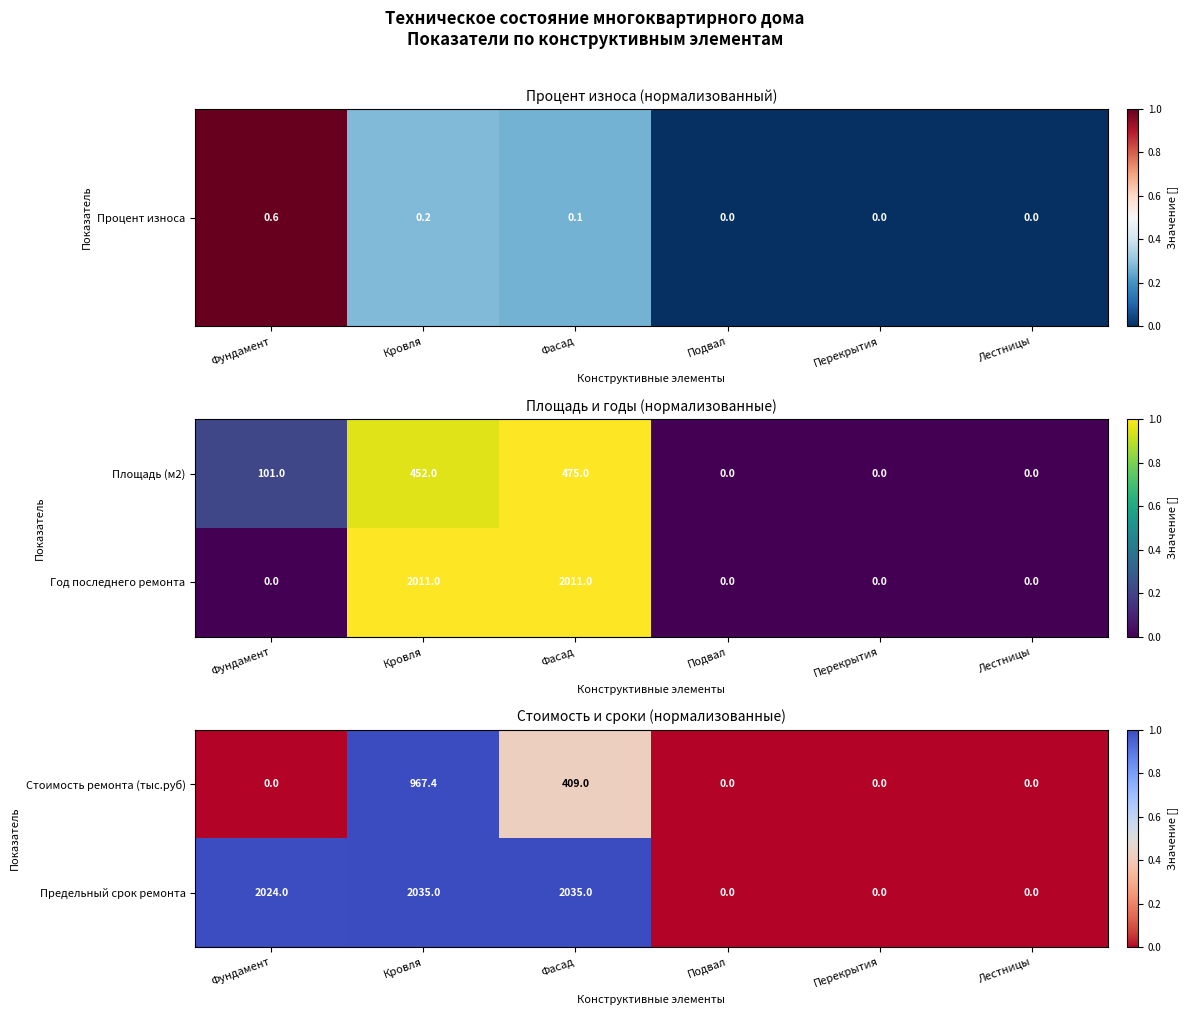

At how many categories does at least one series exceed 0?

3